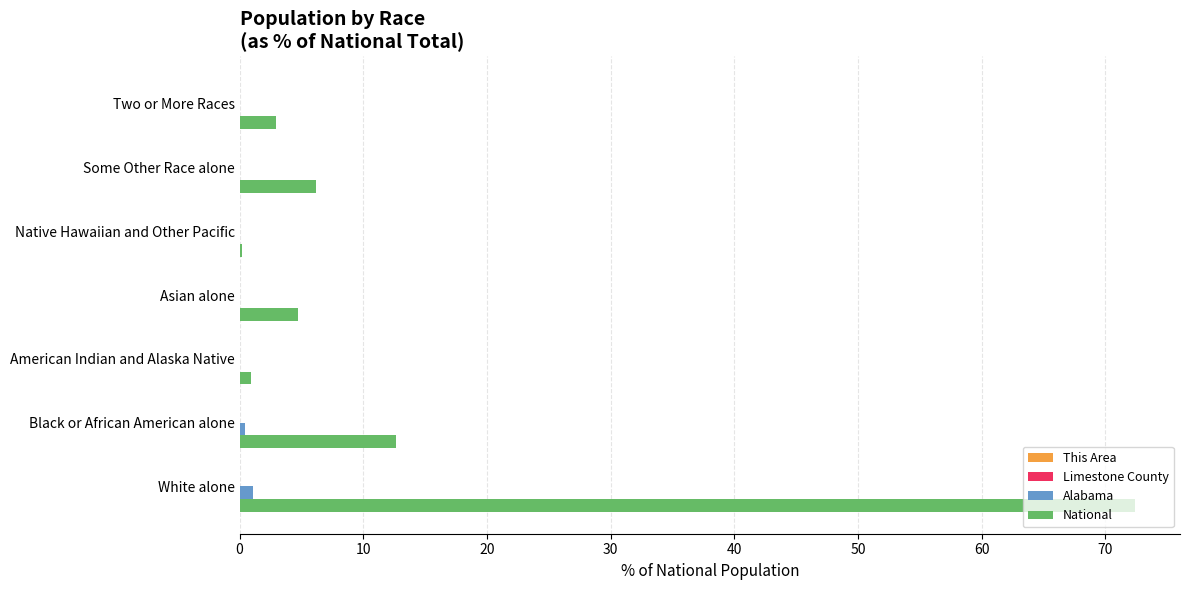

Which series changed the most between Black or African American alone and American Indian and Alaska Native?

National